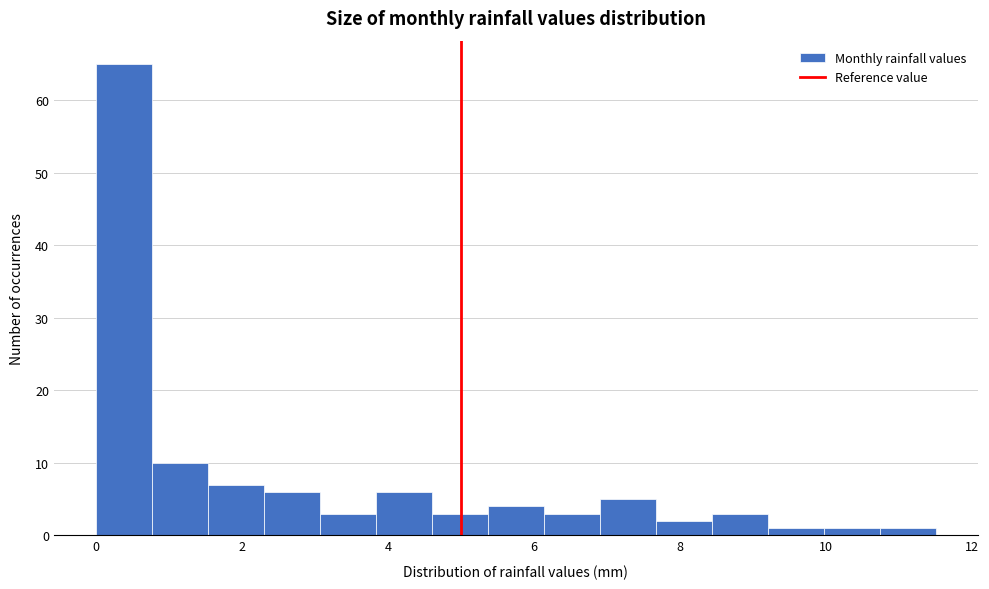

Read against the x-axis, roughly where is the centre of the tallest bar?

0.4